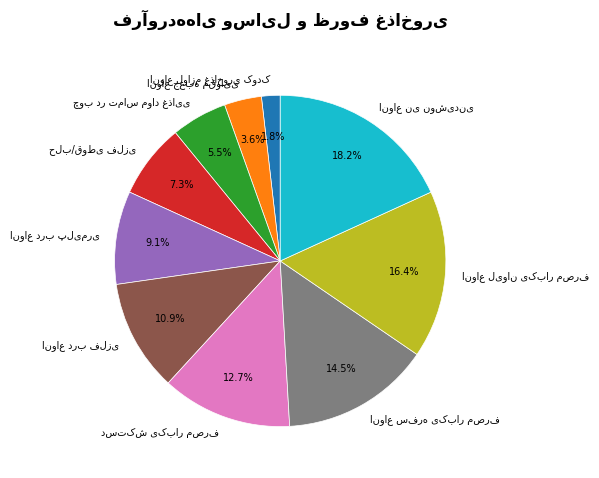

Is there a majority slice in this chart?

No